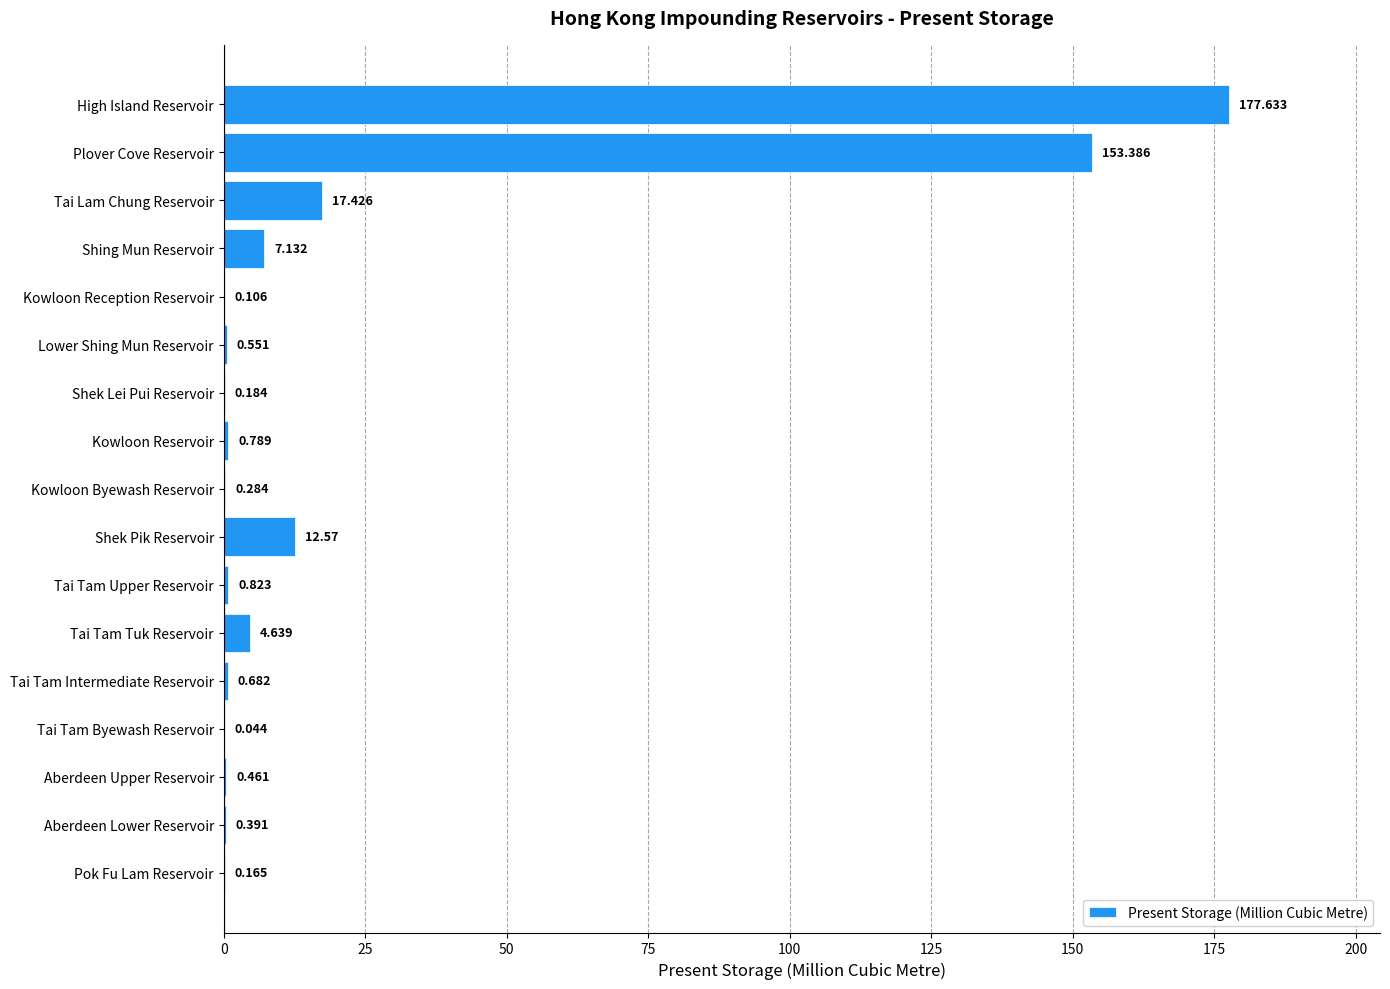

Are the bars horizontal?

Yes